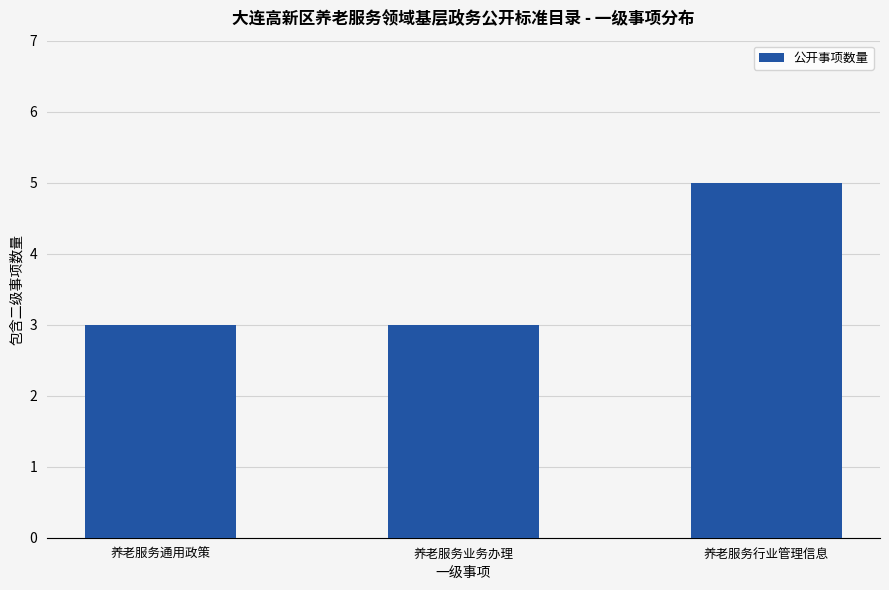

Is it true that the value at 养老服务行业管理信息 is 8?

False